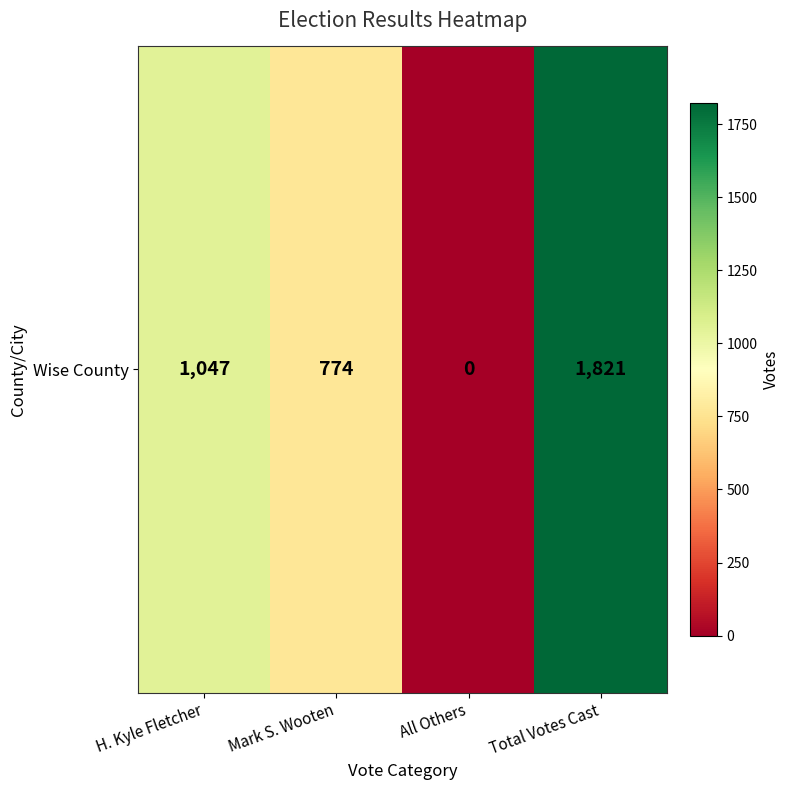

Rank the categories by value from highest to lowest.

Total Votes Cast, H. Kyle Fletcher, Mark S. Wooten, All Others